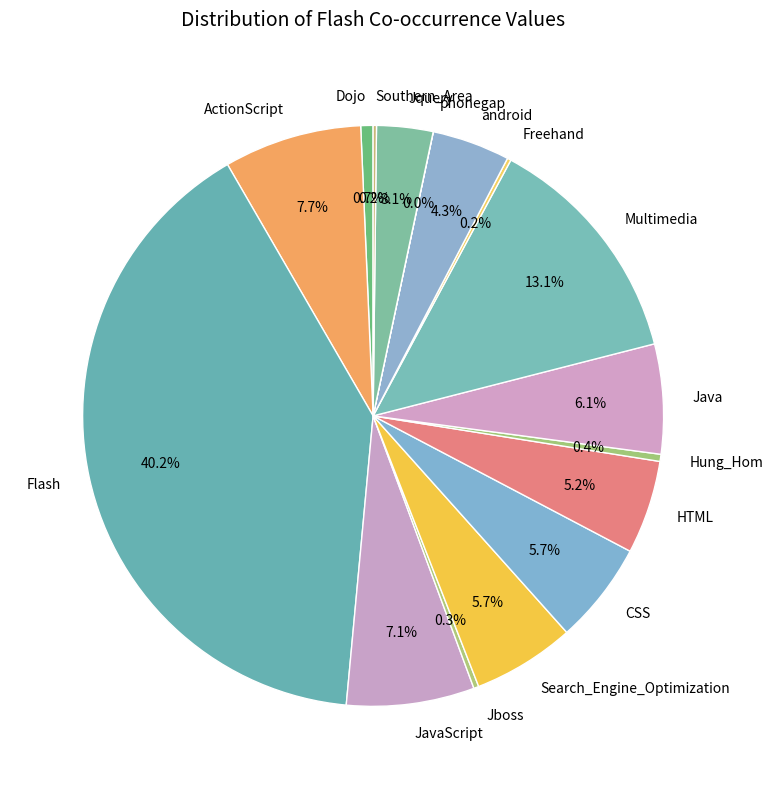

Which slice is the largest?

Flash